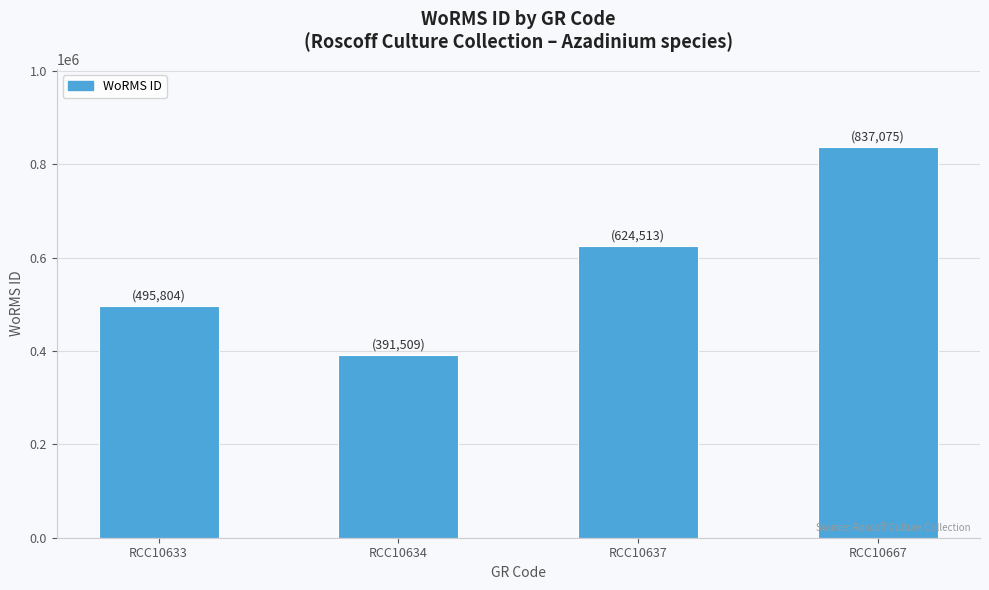

Reading right to left, transcribe all the data shown in this chart.

RCC10667=837075	RCC10637=624513	RCC10634=391509	RCC10633=495804